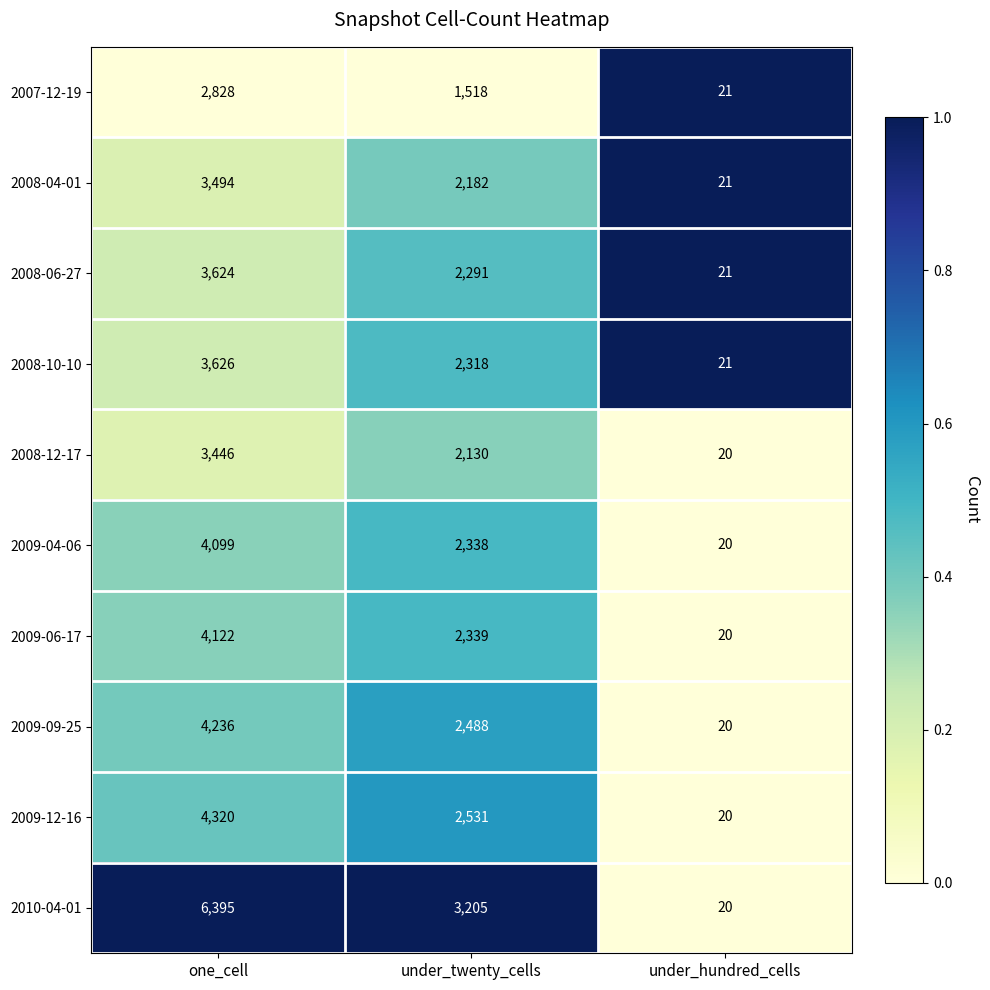

What is the total value across all series at under_twenty_cells?

23340